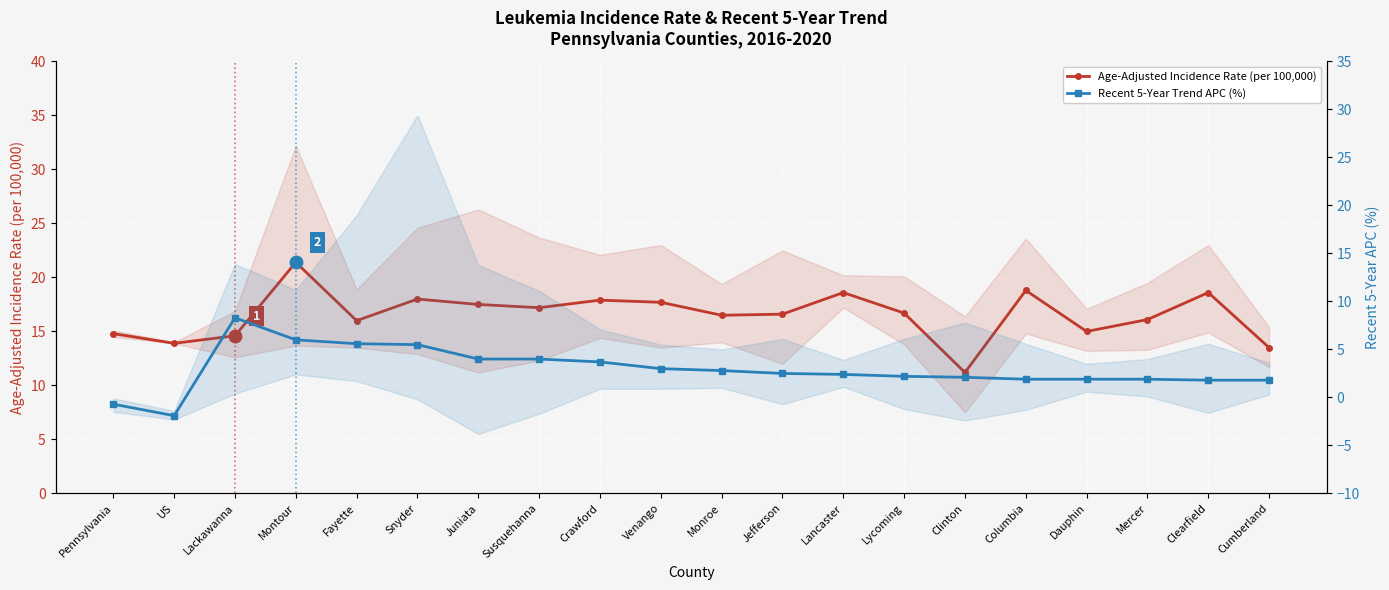

Reading left to right, list all the values displayed in this chart.

Age-Adjusted Incidence Rate (per 100,000): 14.8	13.9	14.6	21.4	16.0	18.0	17.5	17.2	17.9	17.7	16.5	16.6	18.6	16.7	11.2	18.8	15.0	16.1	18.6	13.5
Recent 5-Year Trend APC (%): -0.7	-1.9	8.3	6.0	5.6	5.5	4.0	4.0	3.7	3.0	2.8	2.5	2.4	2.2	2.1	1.9	1.9	1.9	1.8	1.8